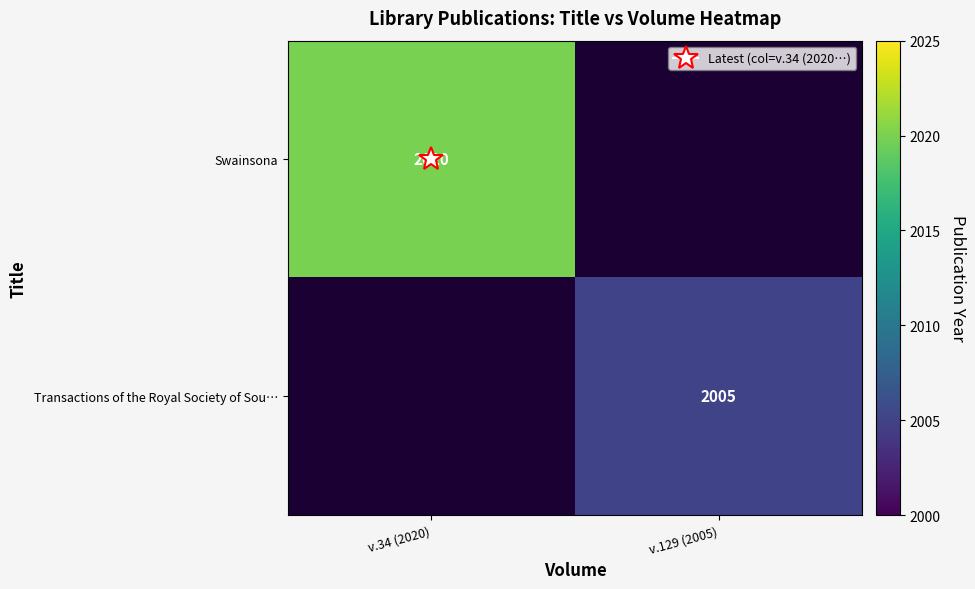

Count the number of data series in this chart.

2